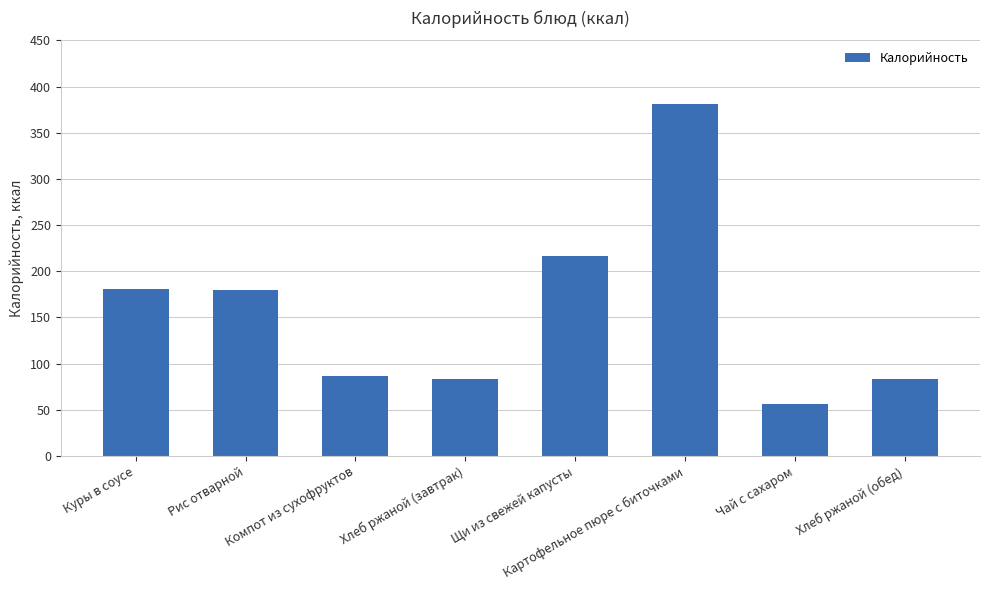

What is the difference between the second highest and minimum values?

160